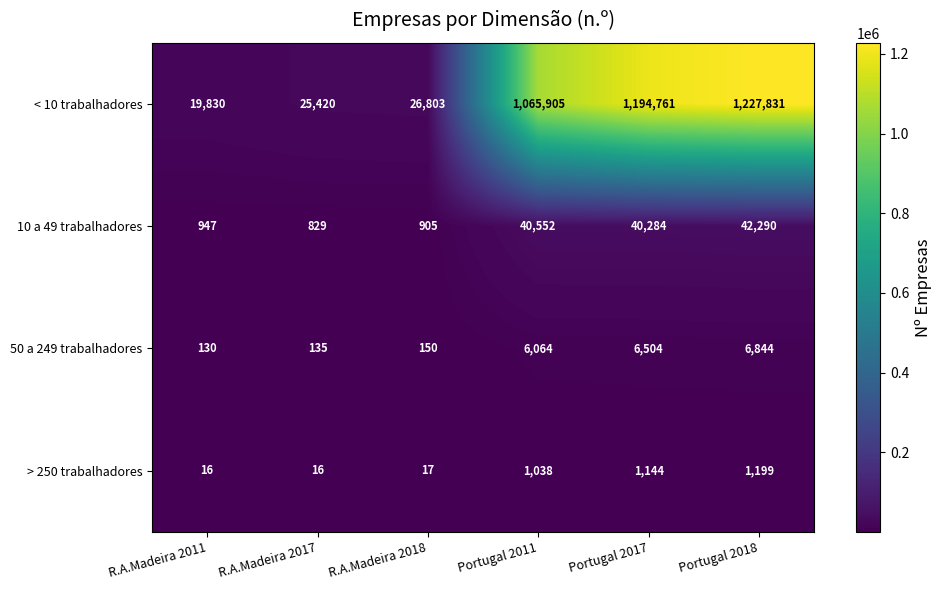

What is the difference between the highest and lowest values at Portugal 2018?

1226632